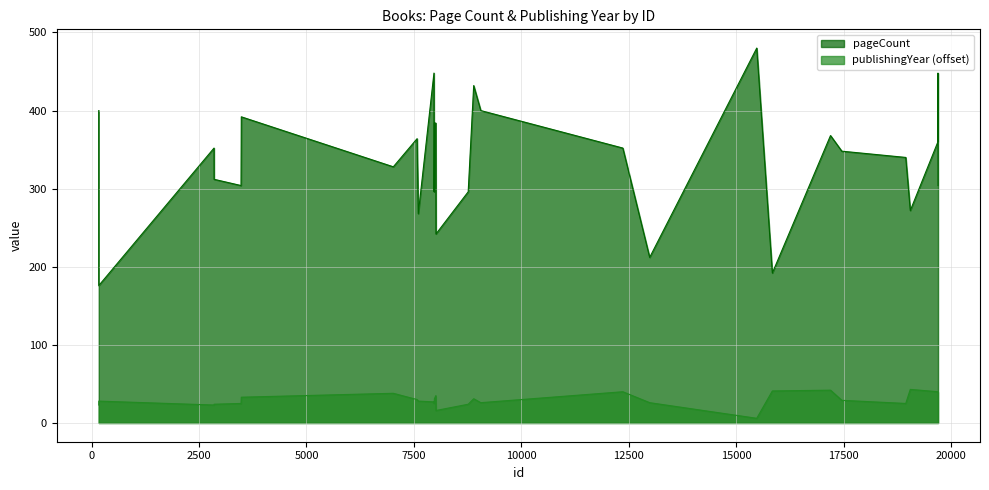

How many lines are shown in the chart?

2